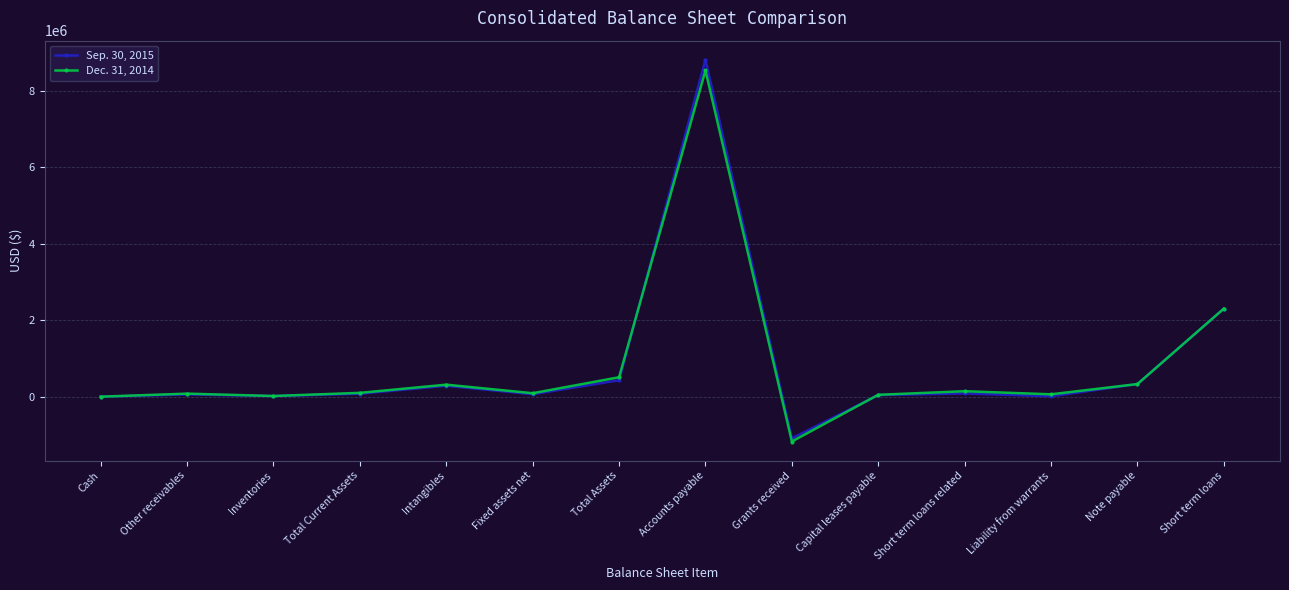

At which label is Sep. 30, 2015 closest to 3860104?

Short term loans